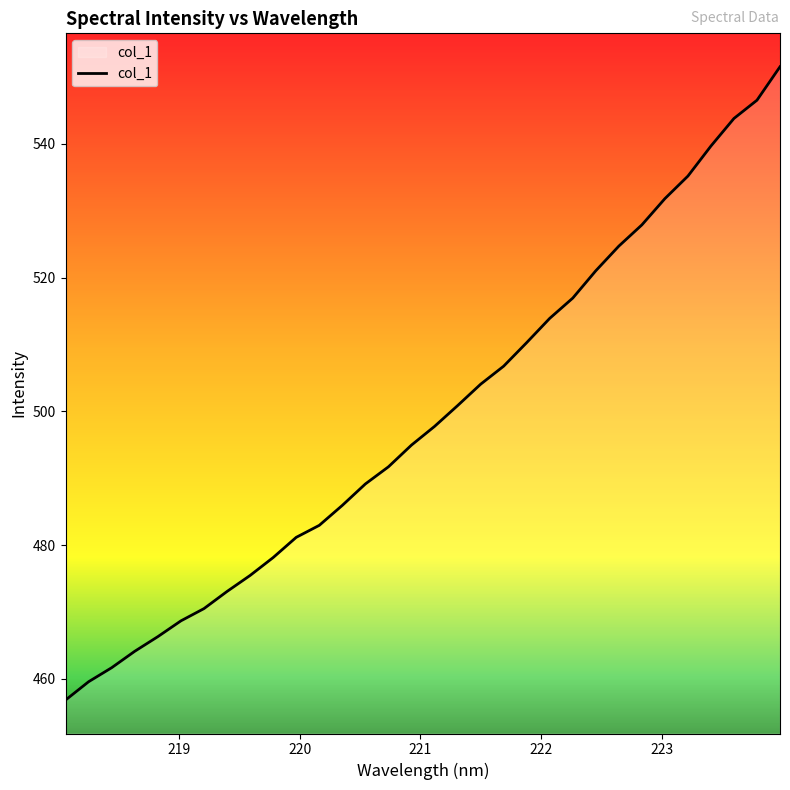

How many distinct data groups are displayed?

1